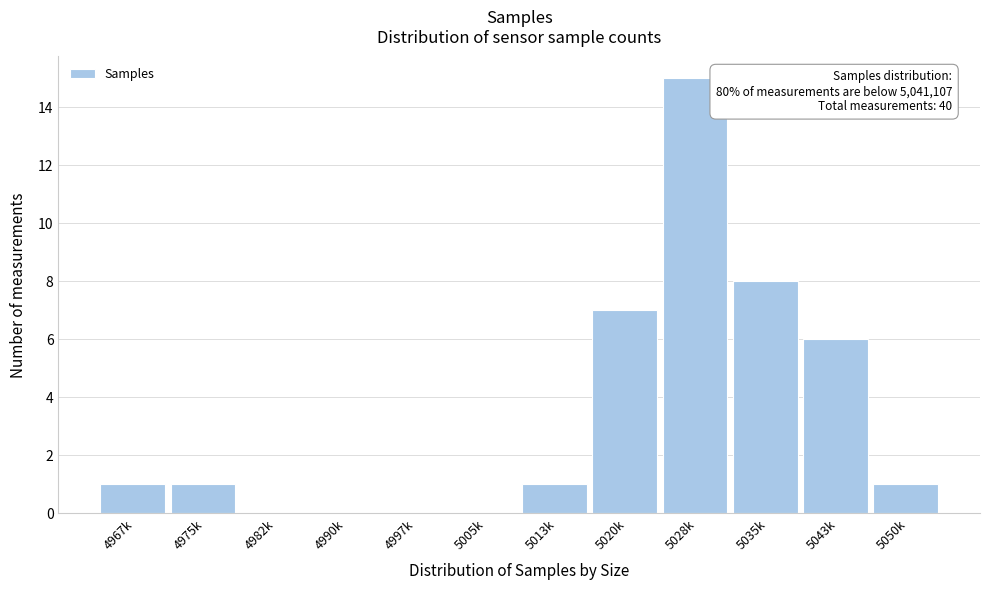

Reading left to right, list all the values displayed in this chart.

4967k=1	4975k=1	4982k=0	4990k=0	4997k=0	5005k=0	5013k=1	5020k=7	5028k=15	5035k=8	5043k=6	5050k=1